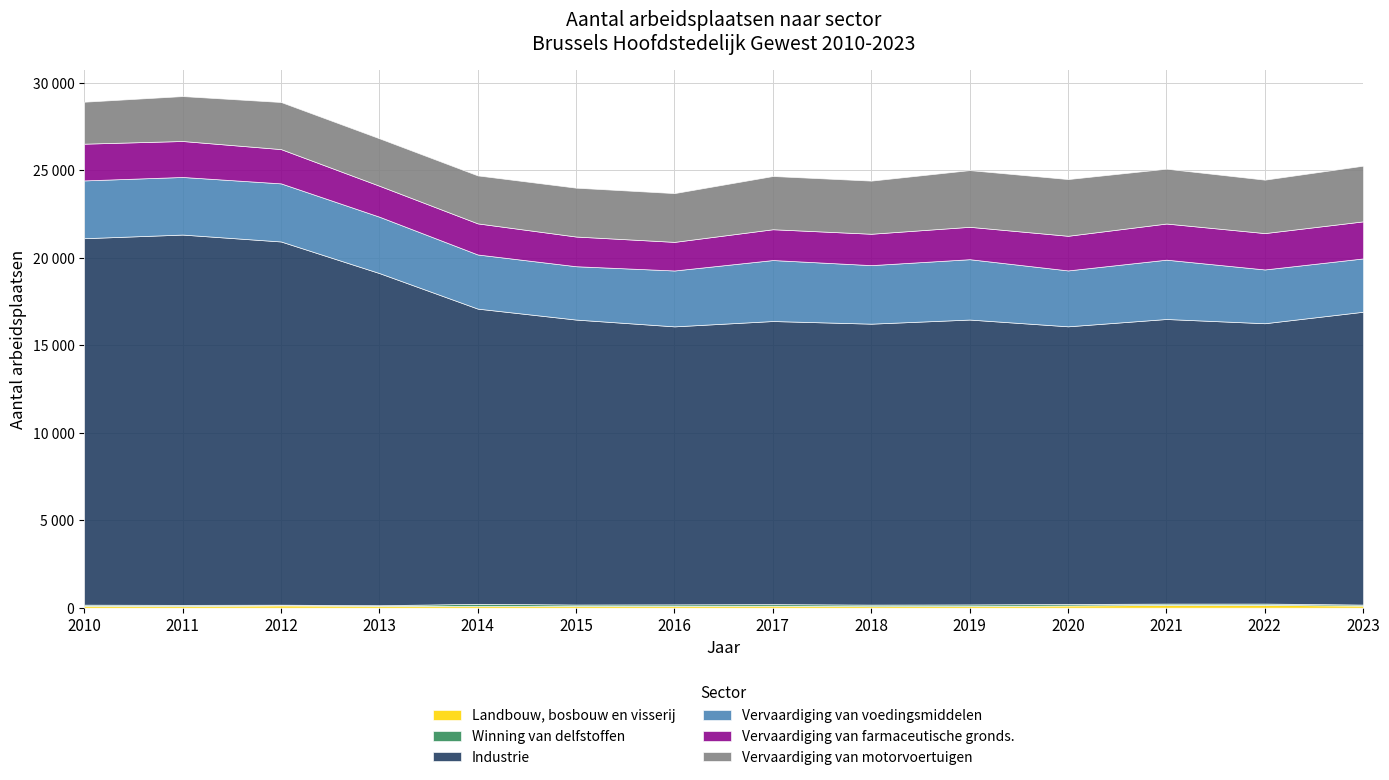

What is the value of the Industrie point at the 1st from the left?

20938